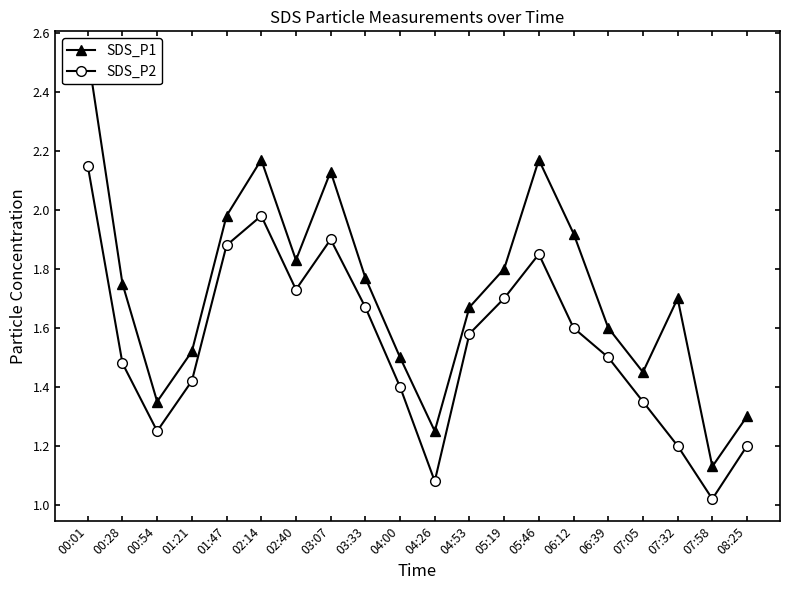

True or false: SDS_P2 and SDS_P1 cross at least once.

False